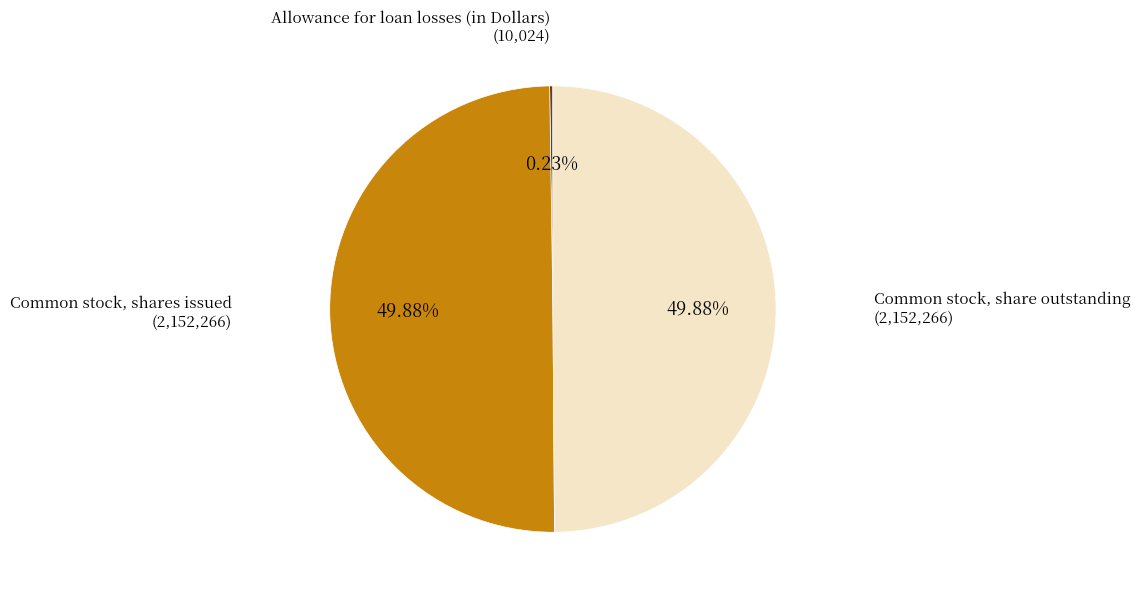

Approximately how many times larger is the value at Common stock, shares issued (2,152,266) compared to Common stock, share outstanding (2,152,266)?

1.0